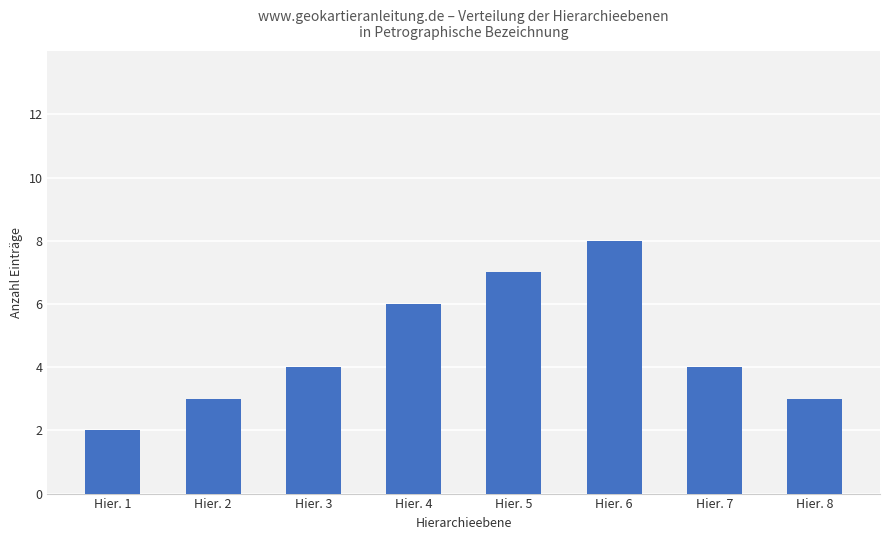

What is the difference between the second highest and minimum values?

5